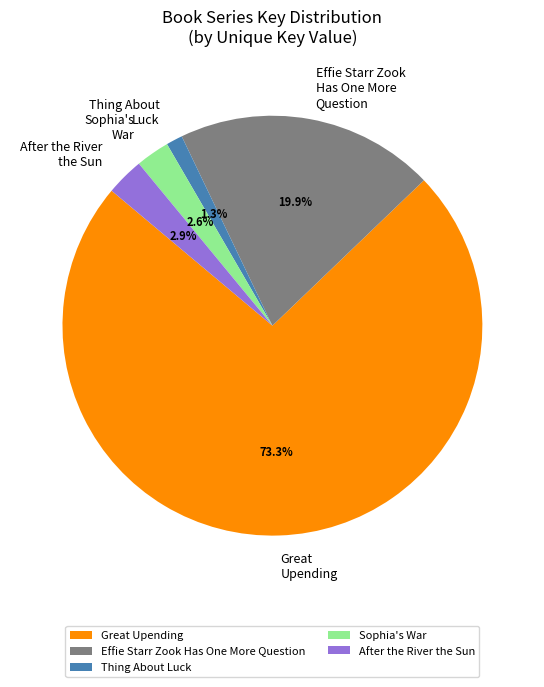

To the nearest percent, what percentage of the pie is Sophia's War?

3%